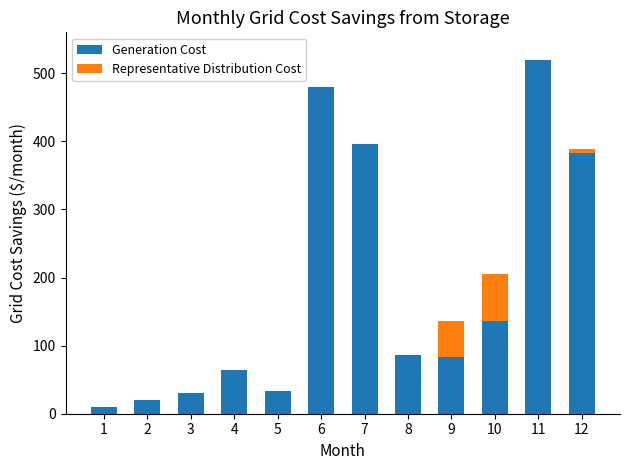

What is the sum of all Generation Cost values?

2245.3